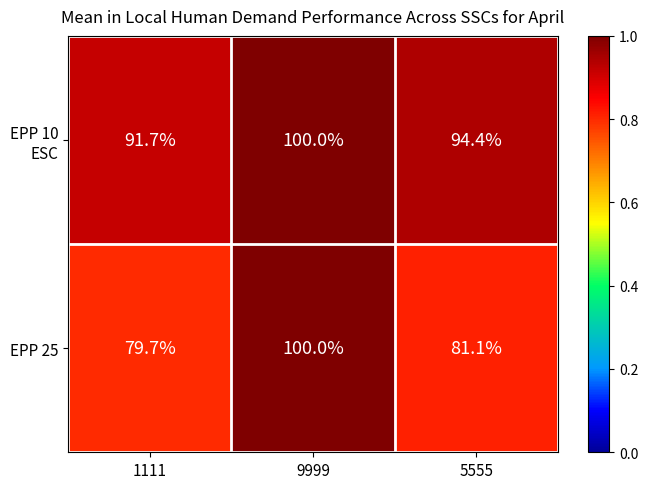

What is the spread (max minus min) of values at 1111?

12.0